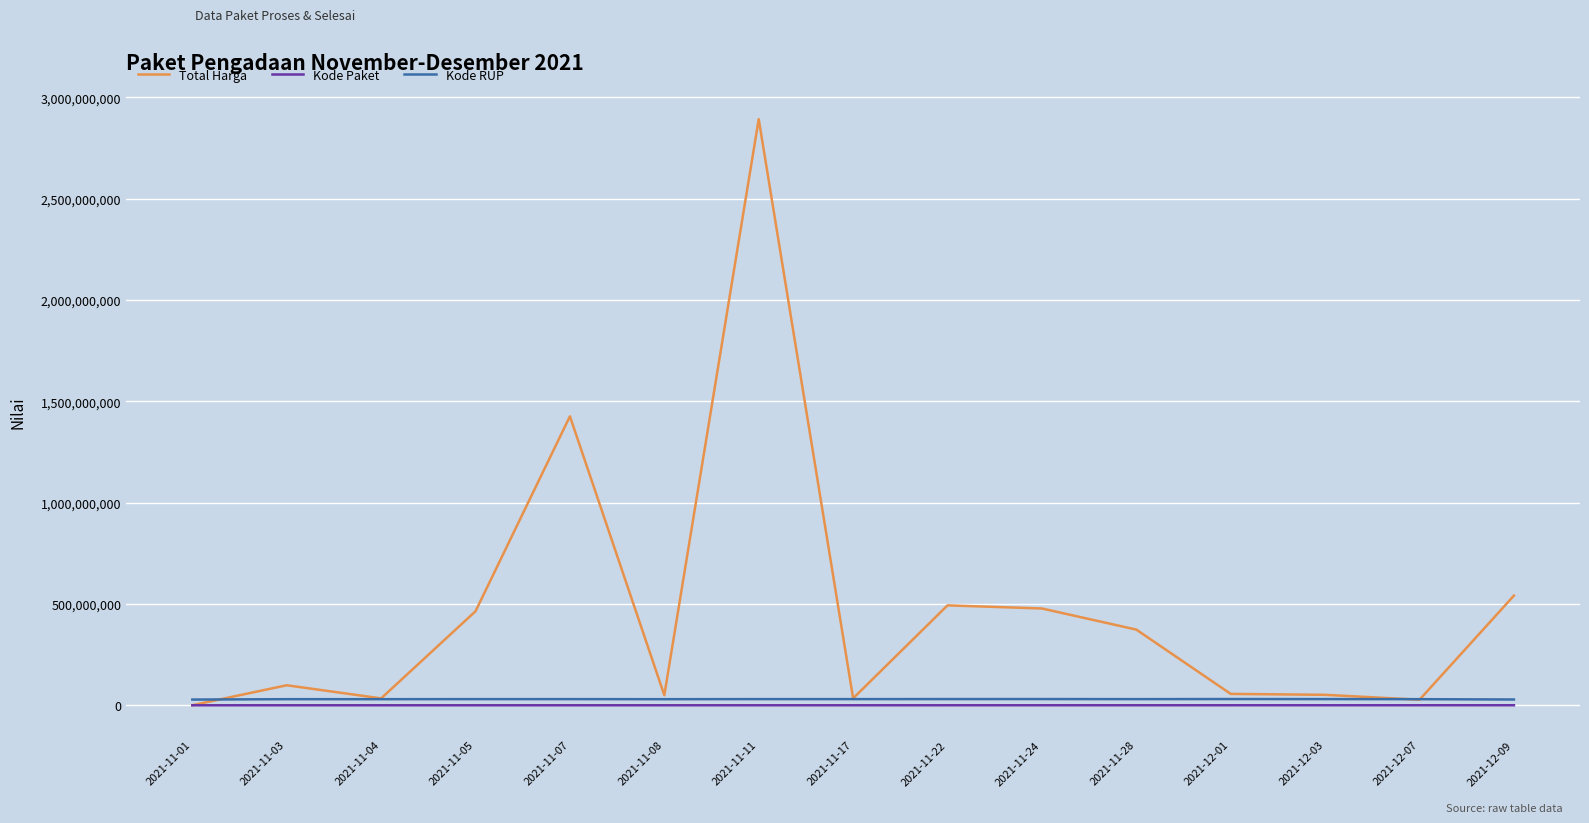

What is the greatest value displayed?

2892122000